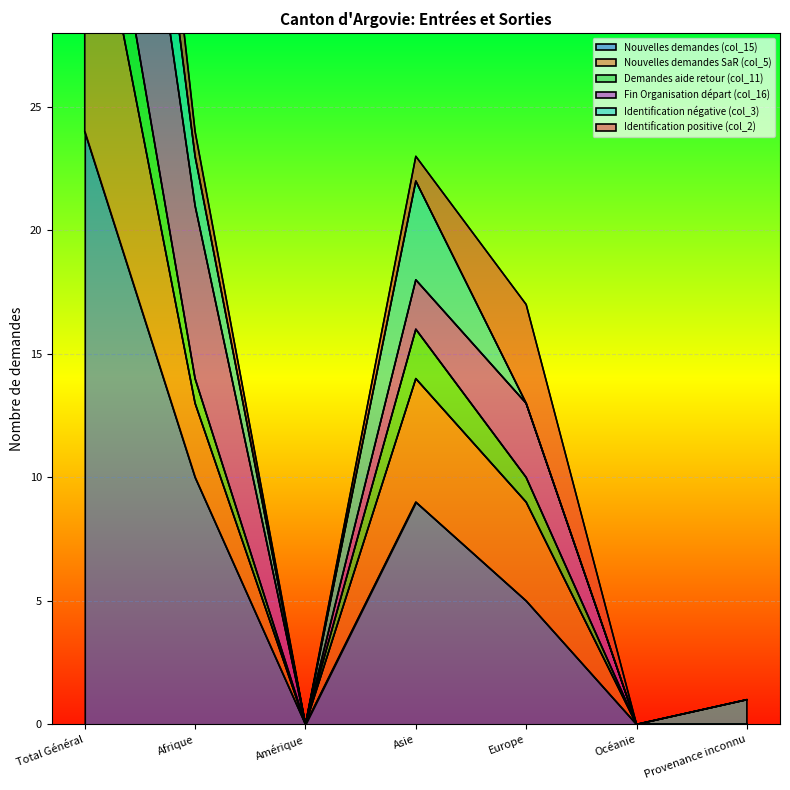

At which label does Nouvelles demandes (col_15) reach its peak?

Total Général